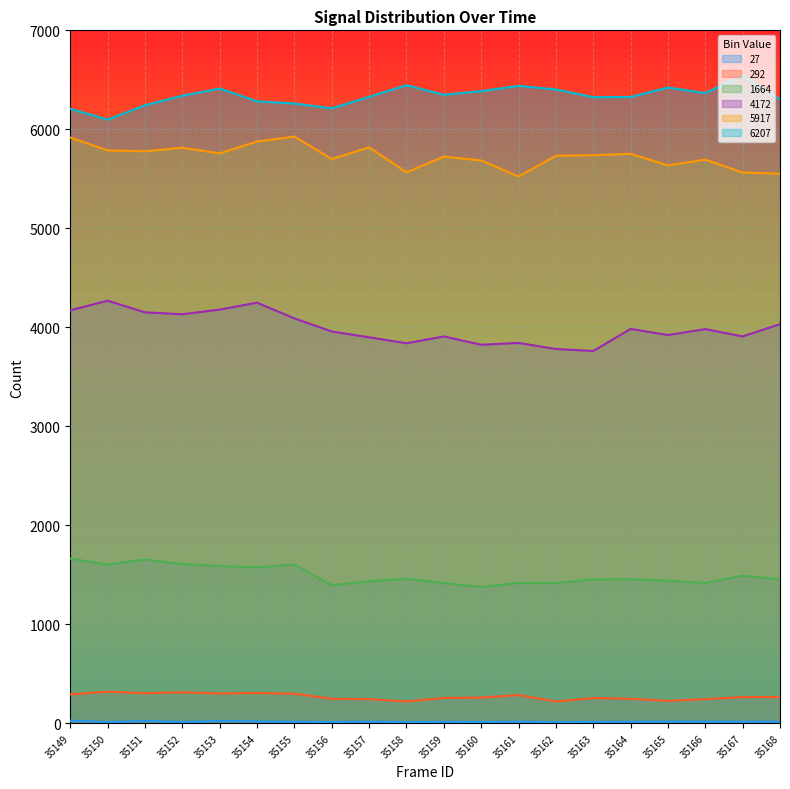

What is the average value of the 4172 series?

3994